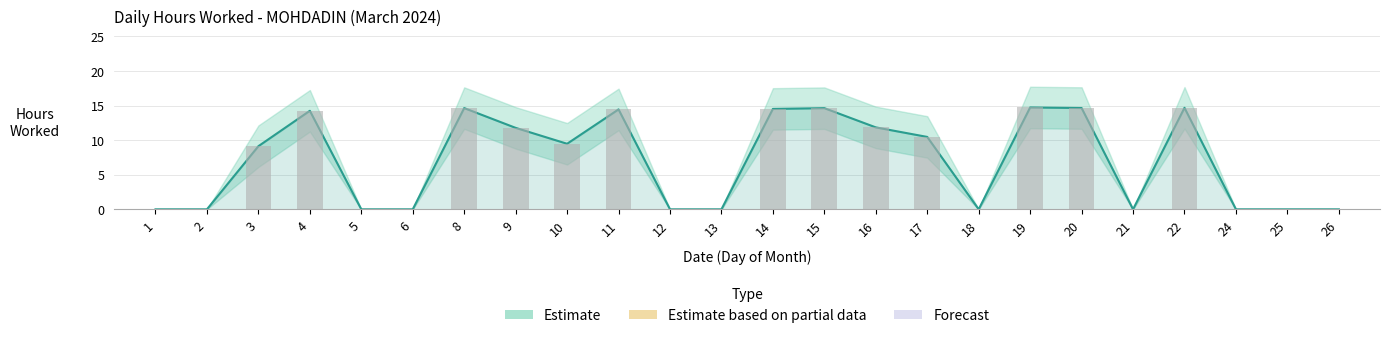

How many positive values does the Upper Bound series have?

13